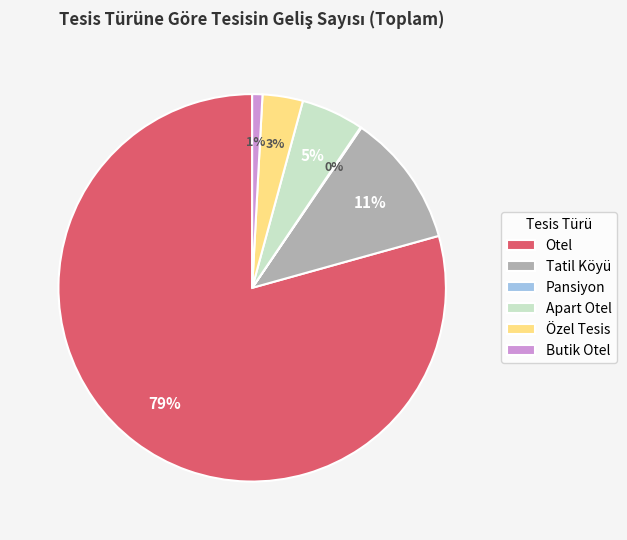

What percentage is the Butik Otel slice, to the nearest percent?

1%